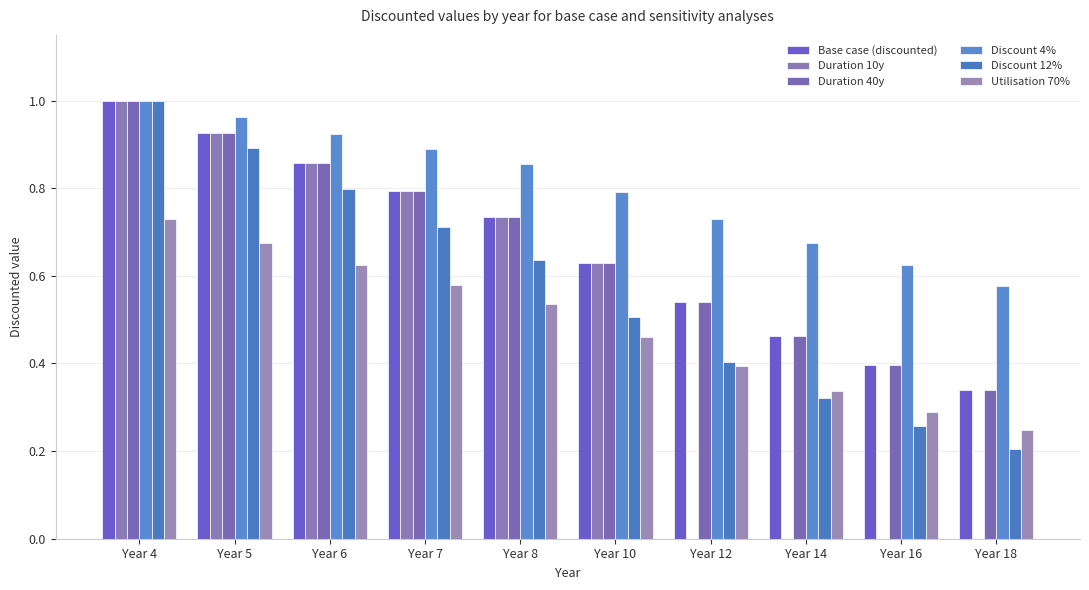

What is the sum of the Base case (discounted) values at Year 18 and Year 4?

1.3